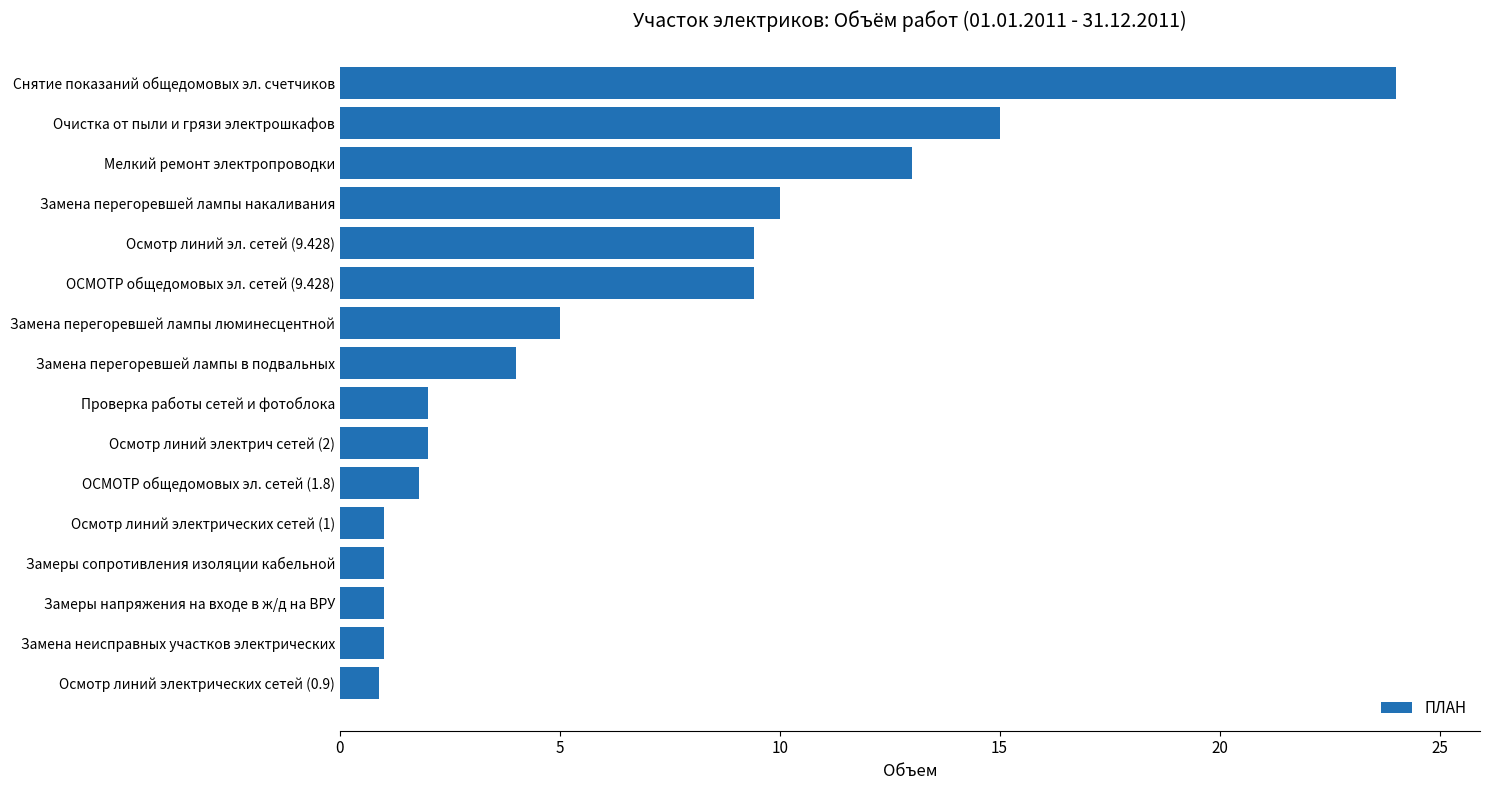

How many bars are there in total?

16